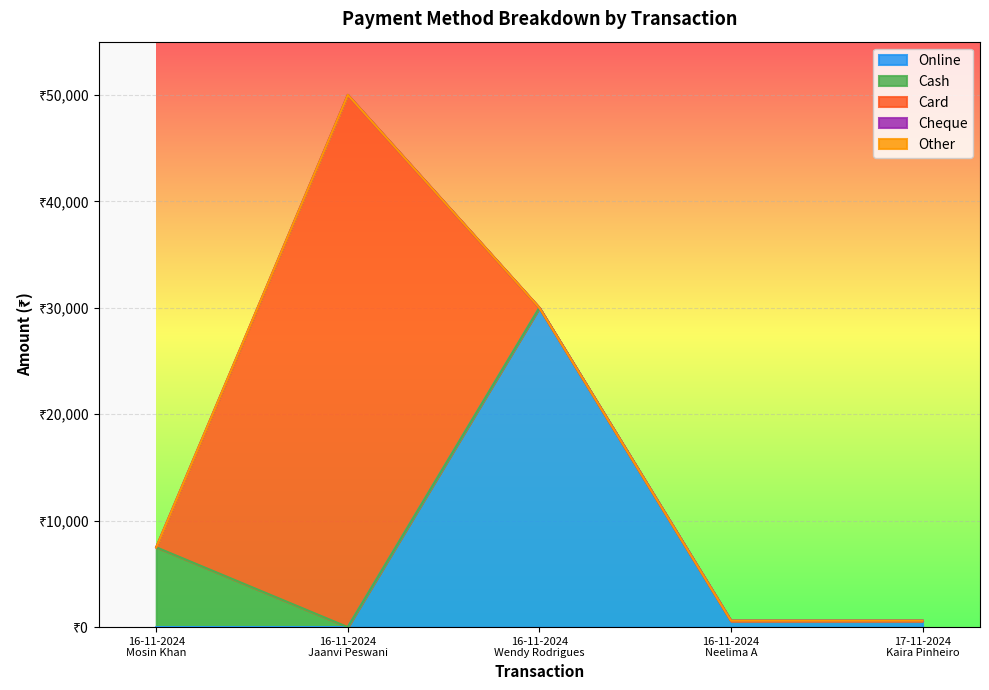

How many interior local peaks does the Online series have?

1